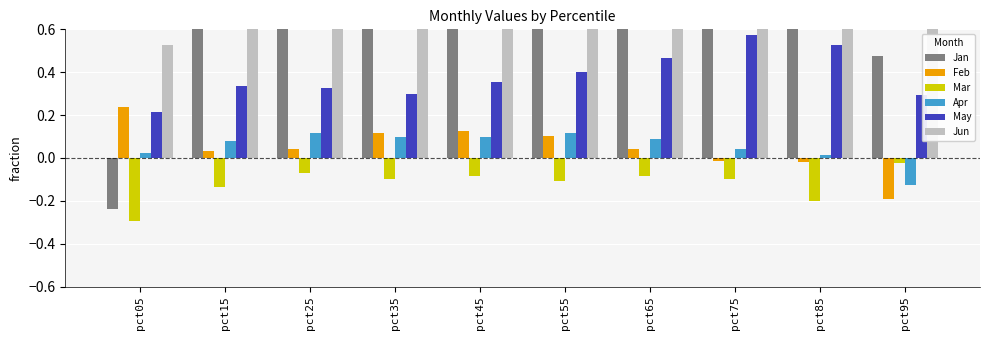

What is the total value across all series at pct05?

0.5